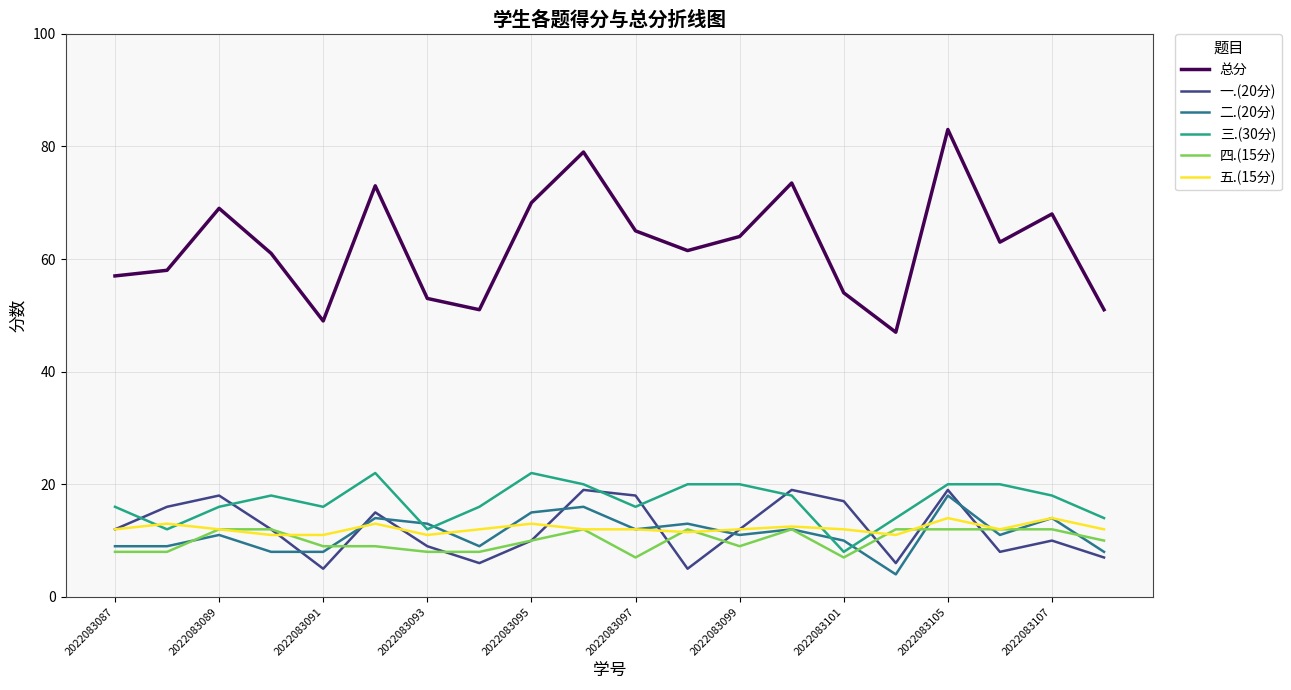

True or false: 一.(20分) has more than 1 interior local peaks.

True